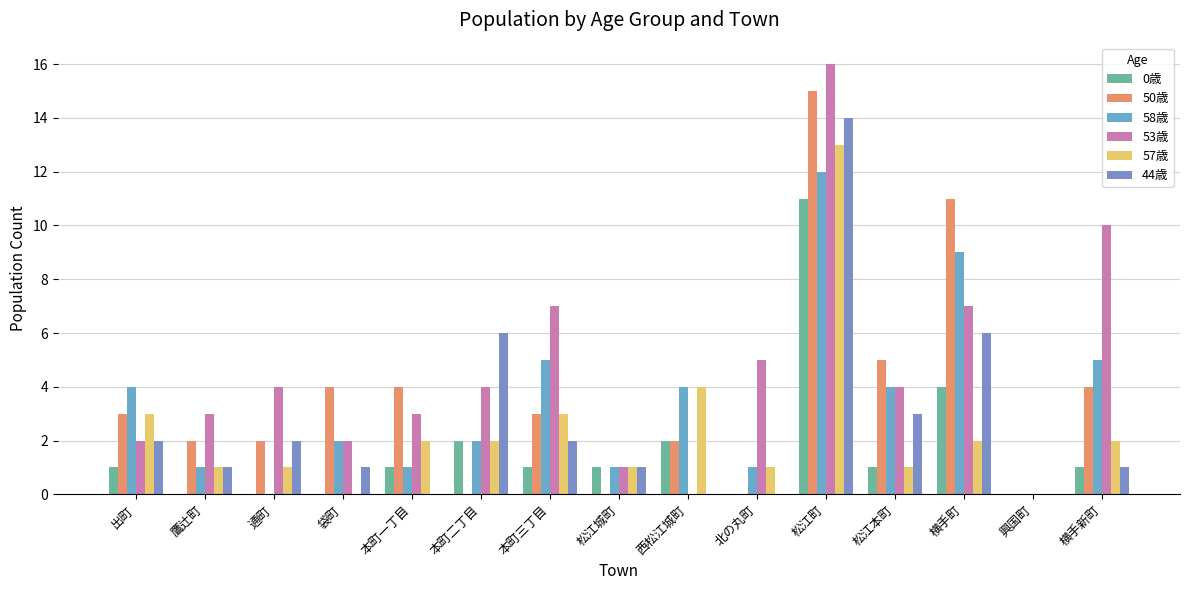

Reading left to right, list all the values displayed in this chart.

0歳: 出町=1	鷹辻町=0	通町=0	袋町=0	本町一丁目=1	本町二丁目=2	本町三丁目=1	松江城町=1	西松江城町=2	北の丸町=0	松江町=11	松江本町=1	横手町=4	興国町=0	横手新町=1
50歳: 出町=3	鷹辻町=2	通町=2	袋町=4	本町一丁目=4	本町二丁目=0	本町三丁目=3	松江城町=0	西松江城町=2	北の丸町=0	松江町=15	松江本町=5	横手町=11	興国町=0	横手新町=4
58歳: 出町=4	鷹辻町=1	通町=0	袋町=2	本町一丁目=1	本町二丁目=2	本町三丁目=5	松江城町=1	西松江城町=4	北の丸町=1	松江町=12	松江本町=4	横手町=9	興国町=0	横手新町=5
53歳: 出町=2	鷹辻町=3	通町=4	袋町=2	本町一丁目=3	本町二丁目=4	本町三丁目=7	松江城町=1	西松江城町=0	北の丸町=5	松江町=16	松江本町=4	横手町=7	興国町=0	横手新町=10
57歳: 出町=3	鷹辻町=1	通町=1	袋町=0	本町一丁目=2	本町二丁目=2	本町三丁目=3	松江城町=1	西松江城町=4	北の丸町=1	松江町=13	松江本町=1	横手町=2	興国町=0	横手新町=2
44歳: 出町=2	鷹辻町=1	通町=2	袋町=1	本町一丁目=0	本町二丁目=6	本町三丁目=2	松江城町=1	西松江城町=0	北の丸町=0	松江町=14	松江本町=3	横手町=6	興国町=0	横手新町=1